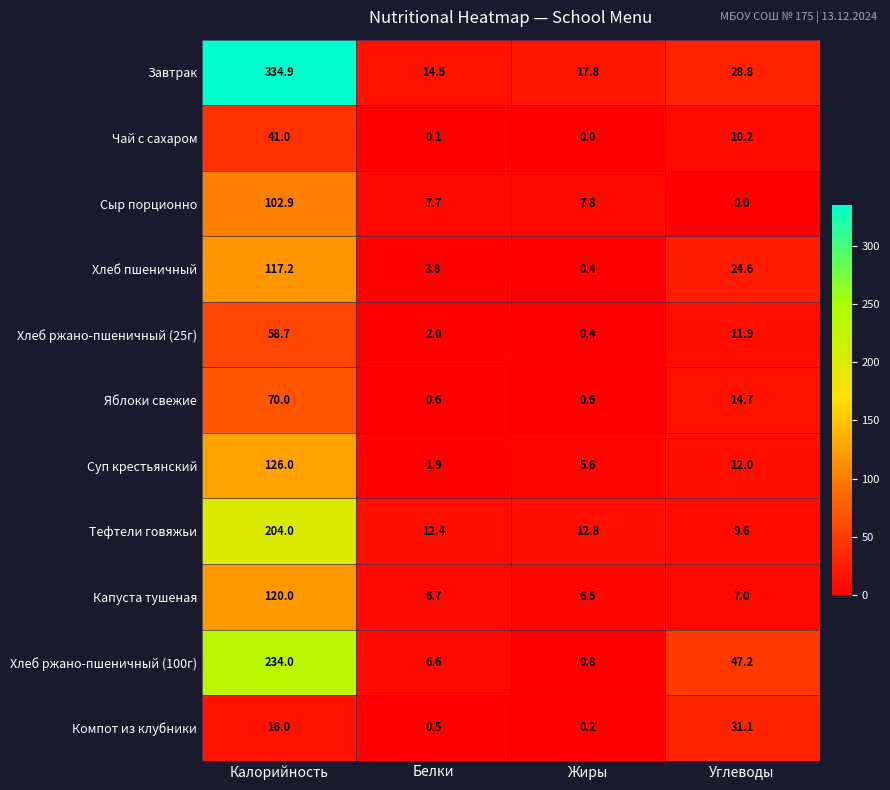

How many series are shown in this chart?

11